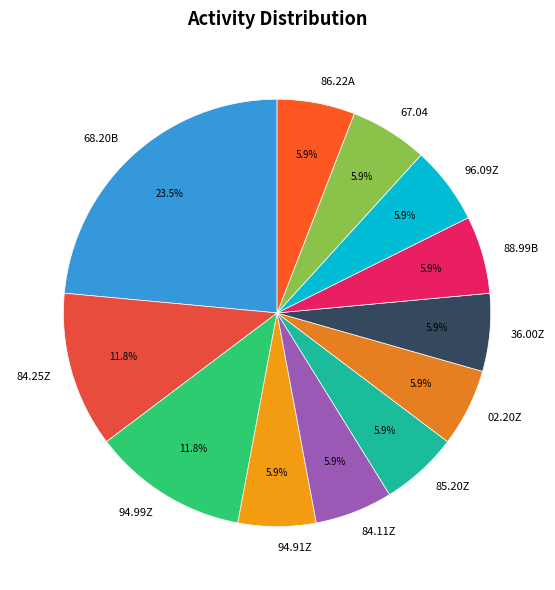

Combined, what portion of the pie is 94.91Z and 84.11Z?

11.8%